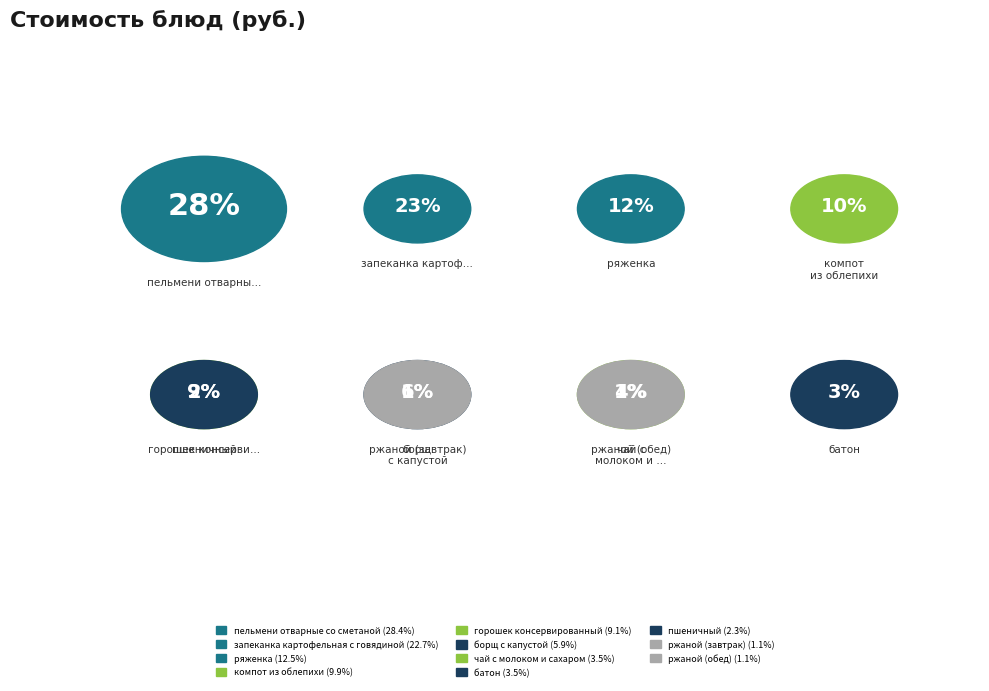

Which slice is the largest?

пельмени отварные со сметаной